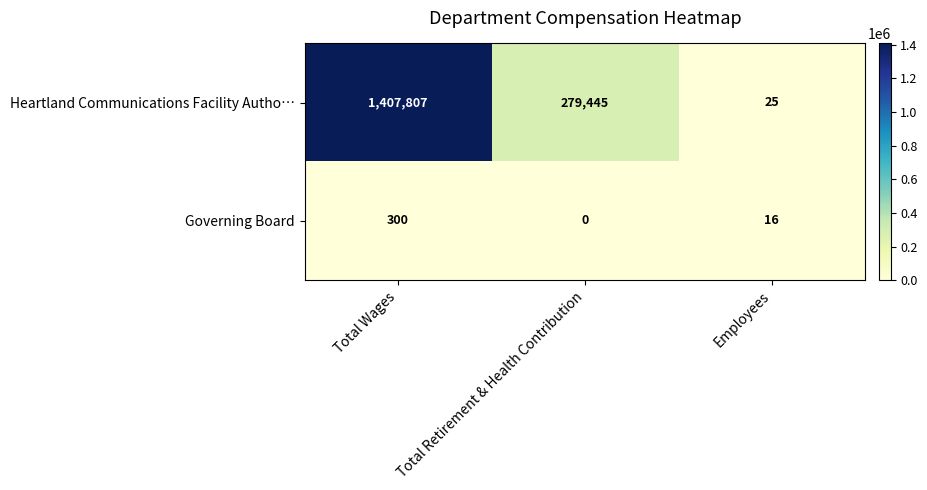

The value of Heartland Communications Facility Autho… at Employees is 25. True or false?

True